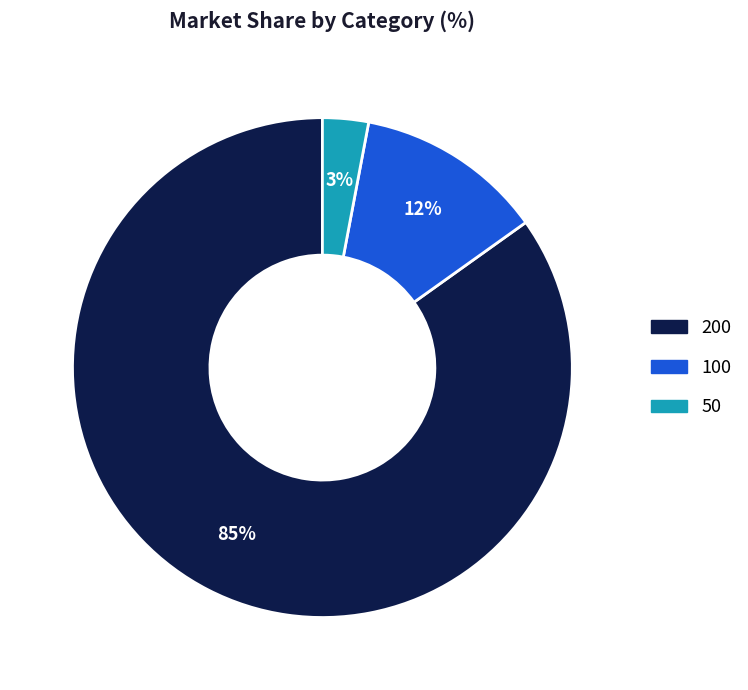

Is there a majority slice in this chart?

Yes